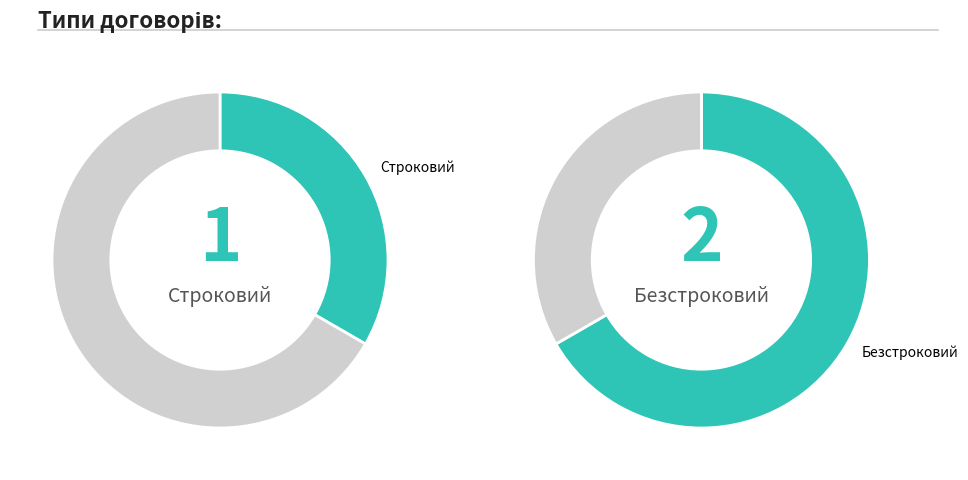

Does Безстроковий account for over 50% of the chart?

Yes